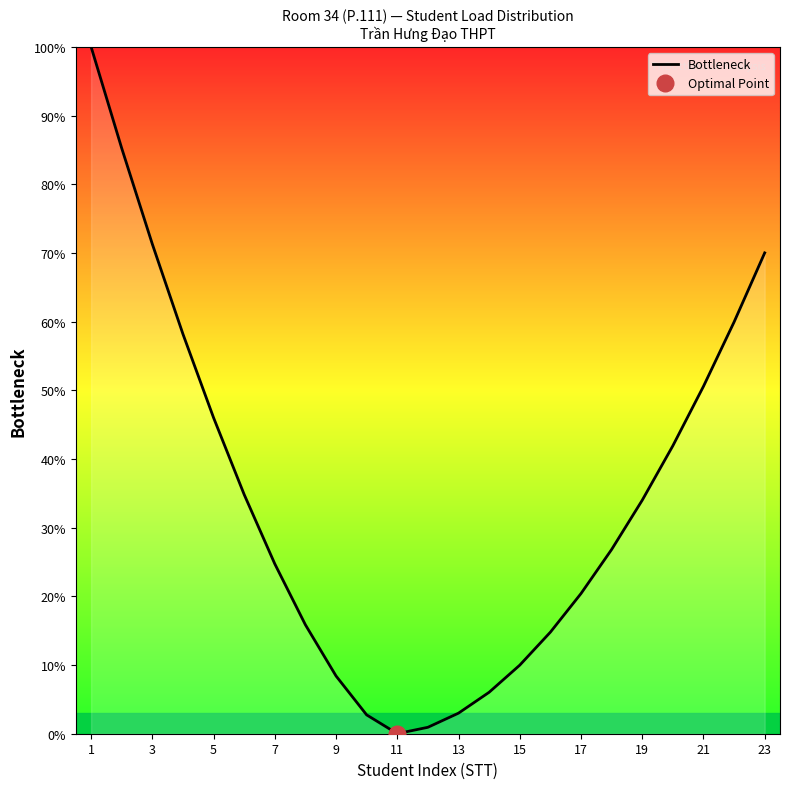

Is it true that Bottleneck equals 29.6 at 17?

False